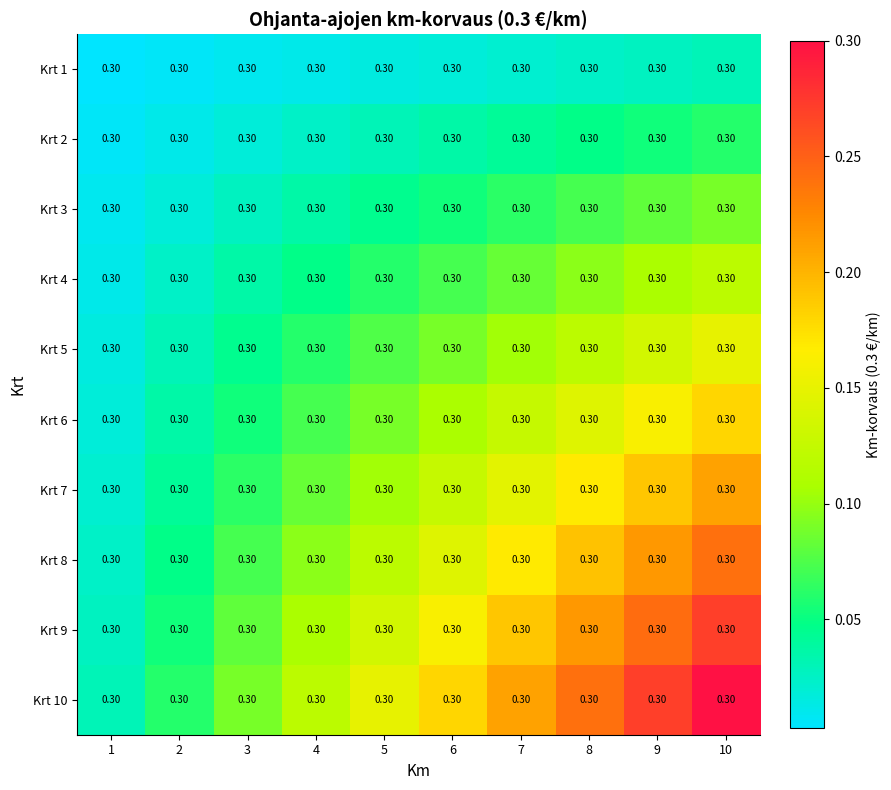

What is the average value of the Krt 7 series?

0.1